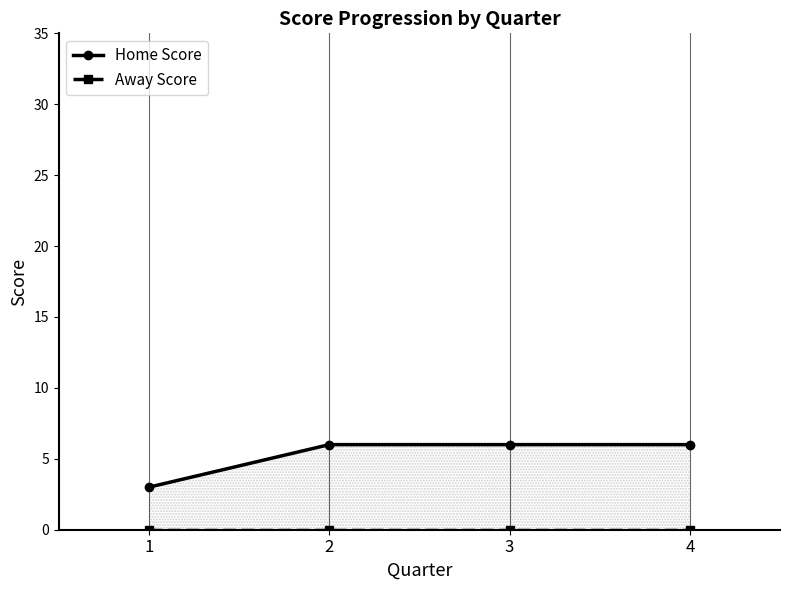

What is the difference between the maximum and minimum values in the Home Score series?

3